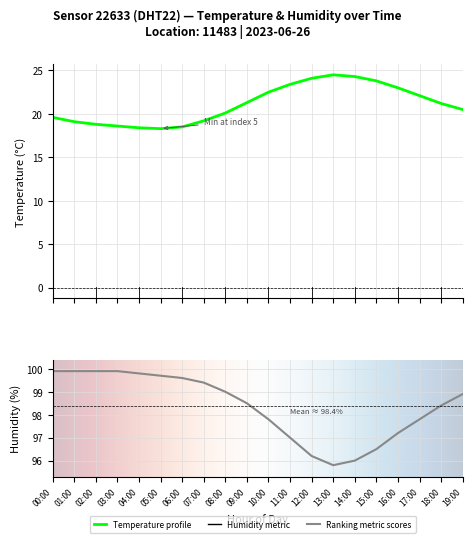

Reading left to right, transcribe all the data shown in this chart.

temperature: 19.6	19.1	18.8	18.6	18.4	18.3	18.5	19.2	20.1	21.3	22.5	23.4	24.1	24.5	24.3	23.8	23.0	22.1	21.2	20.5
humidity: 99.9	99.9	99.9	99.9	99.8	99.7	99.6	99.4	99.0	98.5	97.8	97.0	96.2	95.8	96.0	96.5	97.2	97.8	98.4	98.9